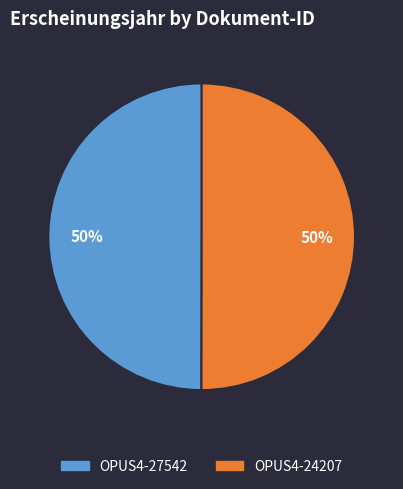

Is it true that OPUS4-27542 is 50% of the pie?

True